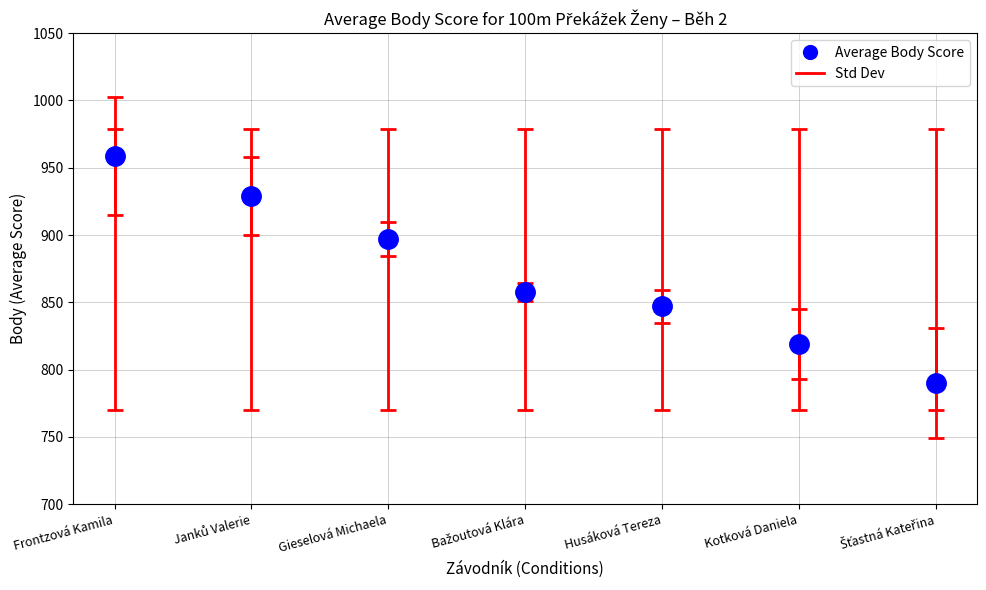

What is the label of the 4th bar from the right?

Bažoutová Klára